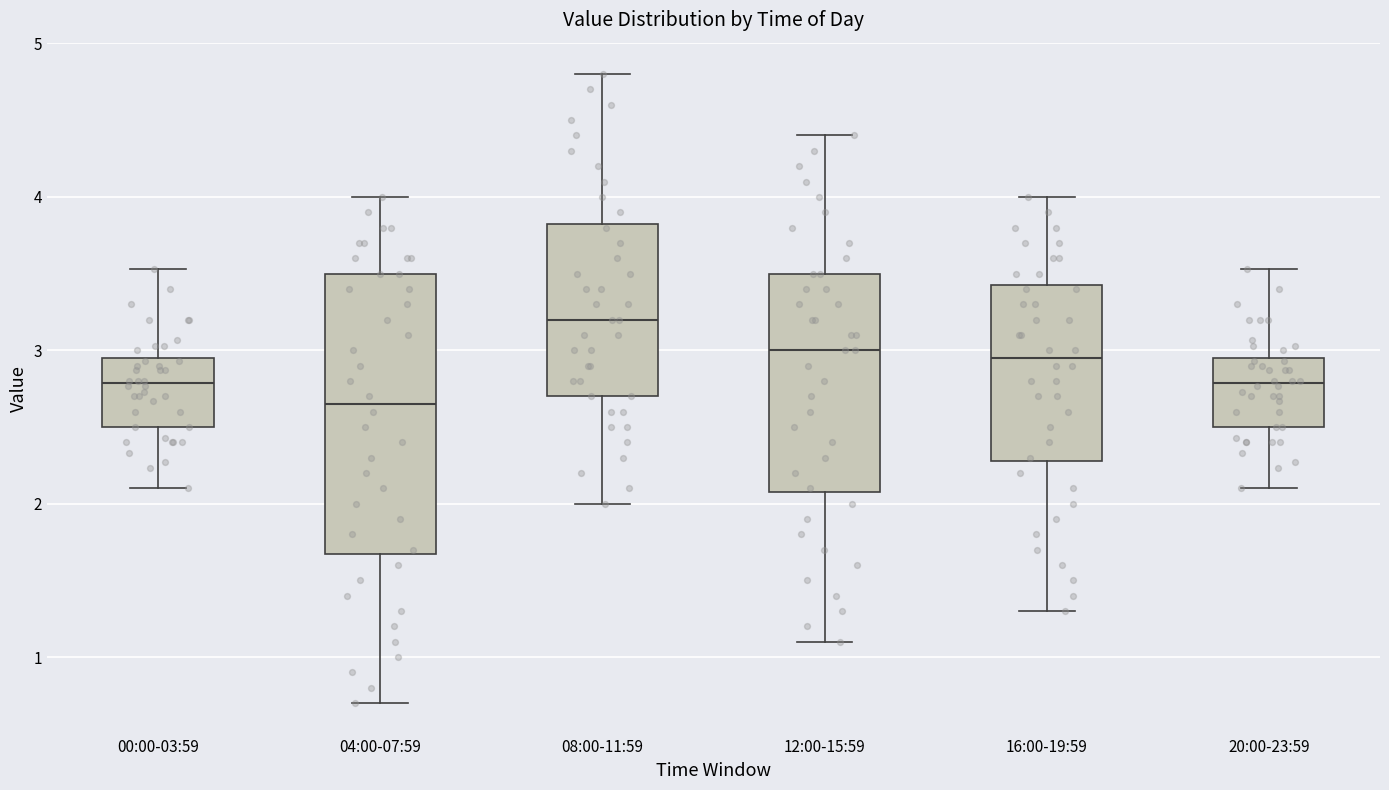

Reading left to right, transcribe this box plot: for each box, give where its median line is, the range the box spans, and where its two whiskers end, as read against the y-axis. The values are not printed on the chart, so give them approximately, as read against the axis.

00:00-03:59: median 2.8, box 2.5 to 2.9, whiskers 2.1 to 3.5
04:00-07:59: median 2.7, box 1.7 to 3.5, whiskers 0.7 to 4.0
08:00-11:59: median 3.2, box 2.7 to 3.8, whiskers 2.0 to 4.8
12:00-15:59: median 3.0, box 2.1 to 3.5, whiskers 1.1 to 4.4
16:00-19:59: median 3.0, box 2.3 to 3.4, whiskers 1.3 to 4.0
20:00-23:59: median 2.8, box 2.5 to 2.9, whiskers 2.1 to 3.5